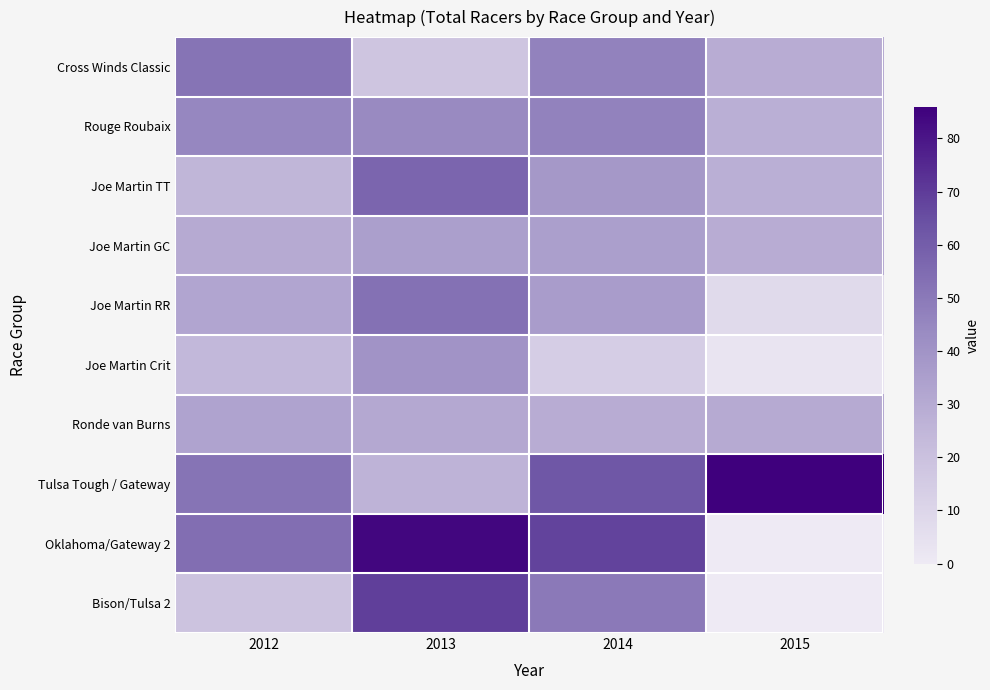

What is the difference between the highest and lowest values at 2012?

35